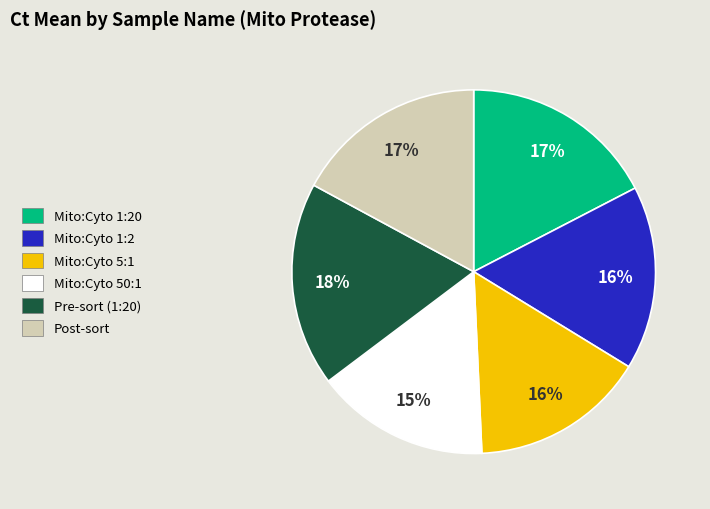

Combined, do Mito:Cyto 1:20 and Post-sort account for over 50%?

No